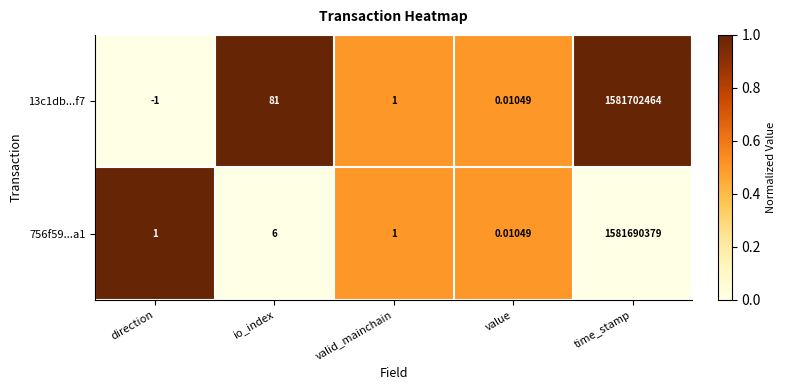

Rank the series at time_stamp from lowest to highest value.

756f59...a1, 13c1db...f7